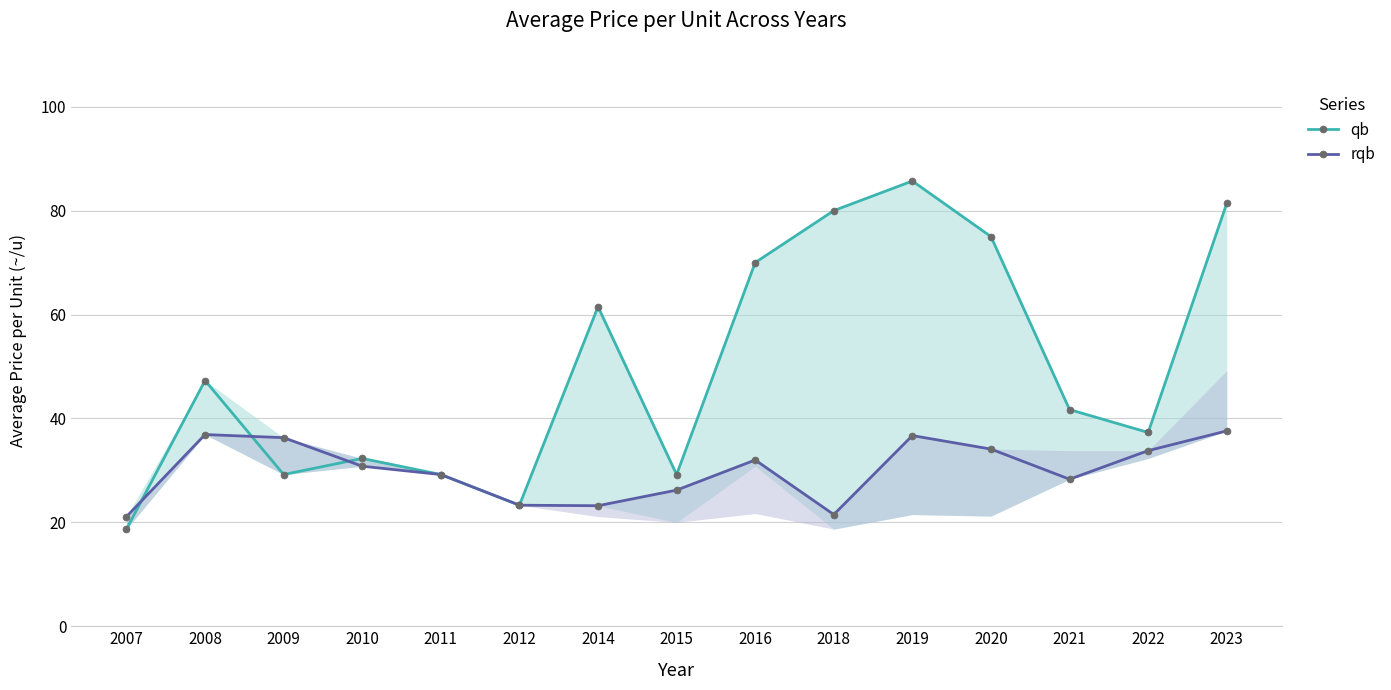

At how many categories does at least one series exceed 54?

6